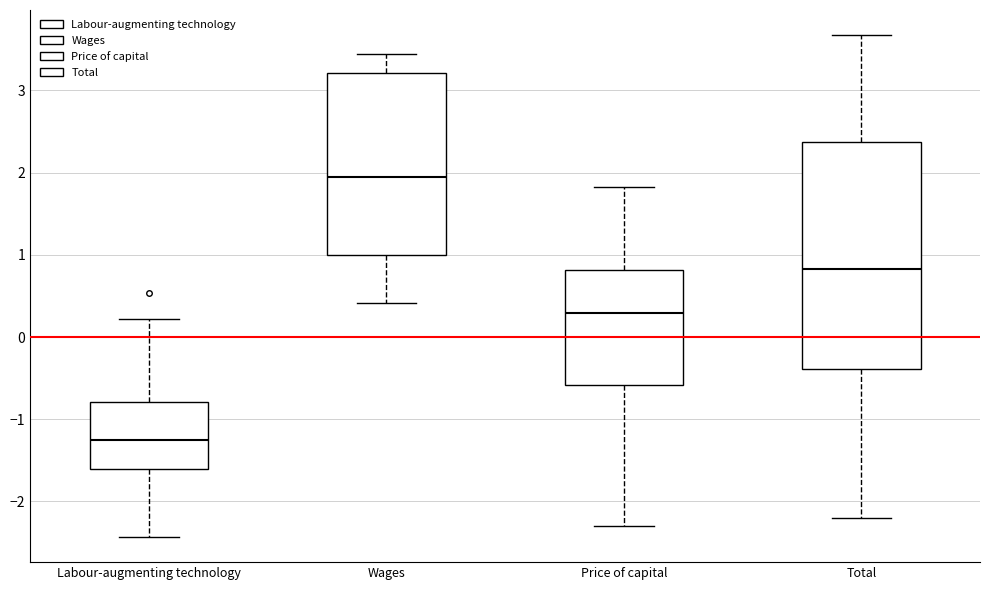

Where is the lower edge of the box for Price of capital on the y-axis? The values are not printed on the chart, so give them approximately, as read against the axis.

-0.6